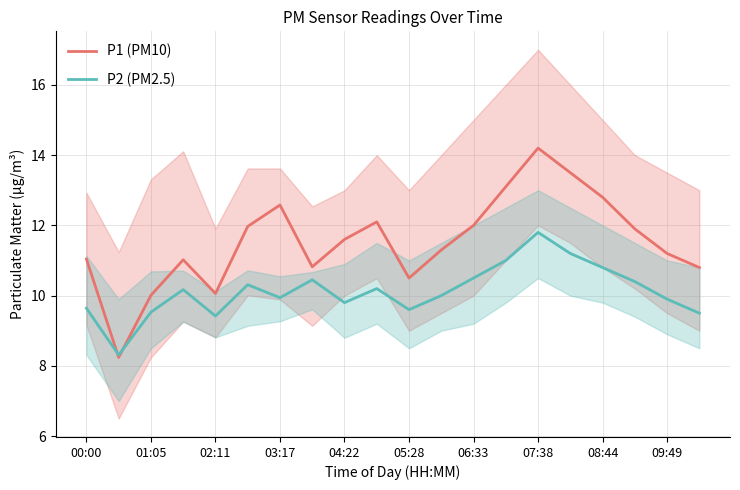

After their last crossing, which series has the higher values: P2 (PM2.5) or P1 (PM10)?

P1 (PM10)